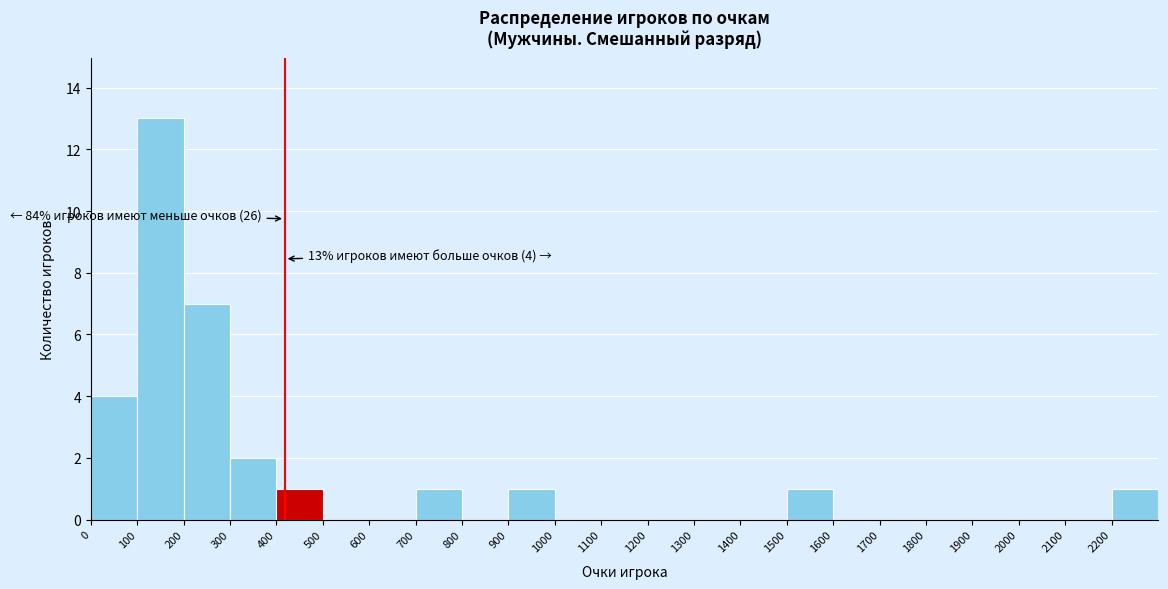

Which range on the x-axis has the tallest bar?

100 to 200